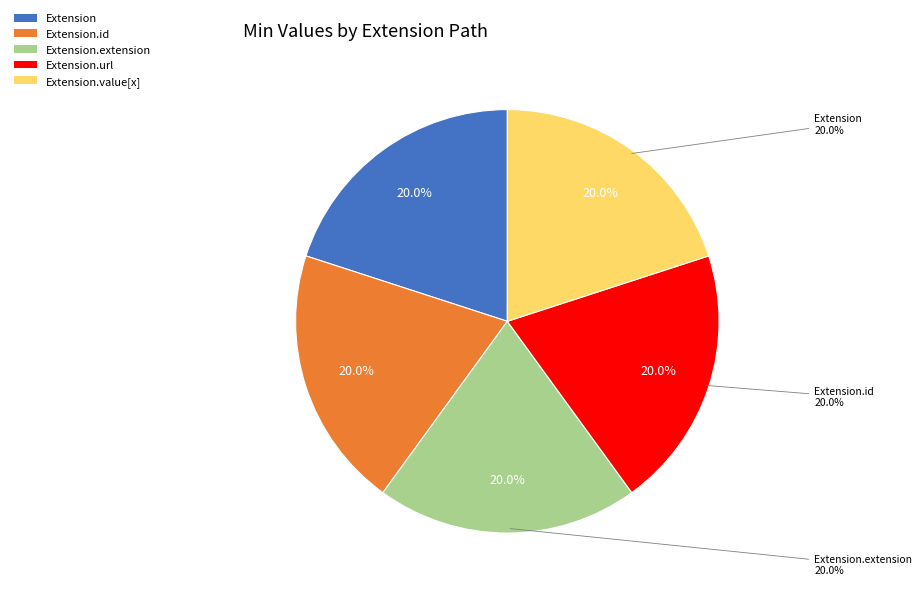

Which category has the smallest portion of the pie?

Extension